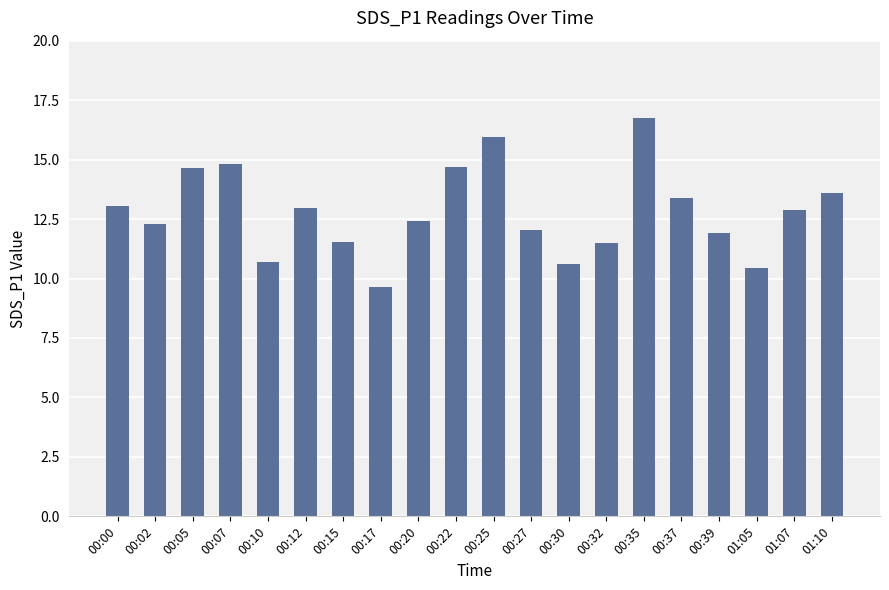

Read the value at 00:22.

14.7